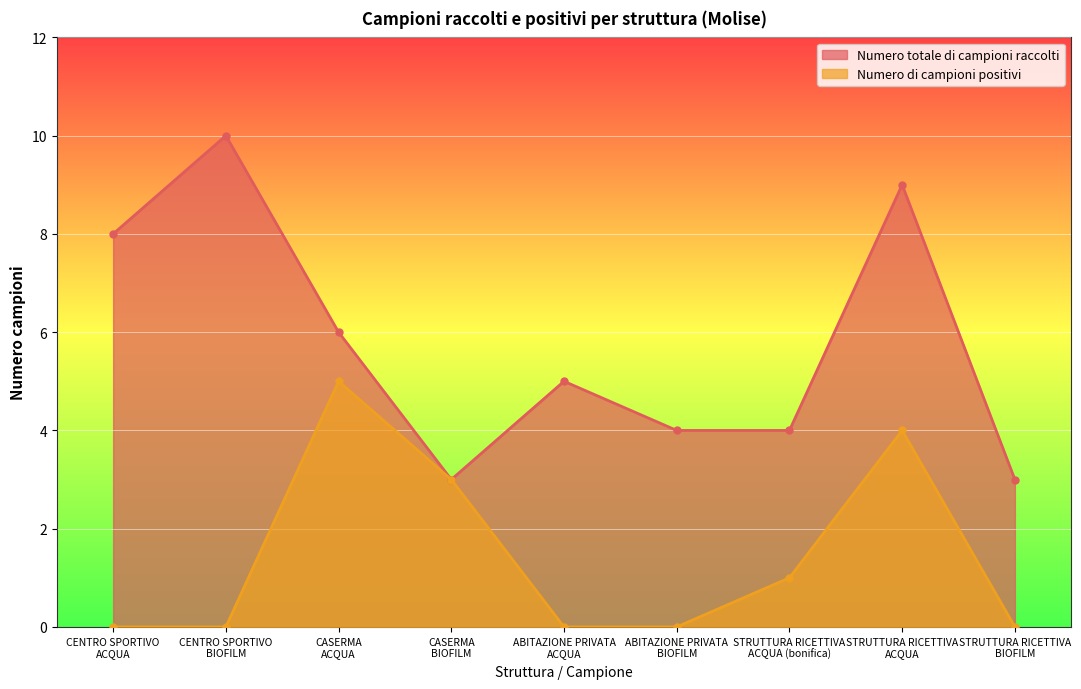

List the labels in order of Numero totale di campioni raccolti value, largest first.

CENTRO SPORTIVO
BIOFILM, STRUTTURA RICETTIVA
ACQUA, CENTRO SPORTIVO
ACQUA, CASERMA
ACQUA, ABITAZIONE PRIVATA
ACQUA, ABITAZIONE PRIVATA
BIOFILM, STRUTTURA RICETTIVA
ACQUA (bonifica), CASERMA
BIOFILM, STRUTTURA RICETTIVA
BIOFILM